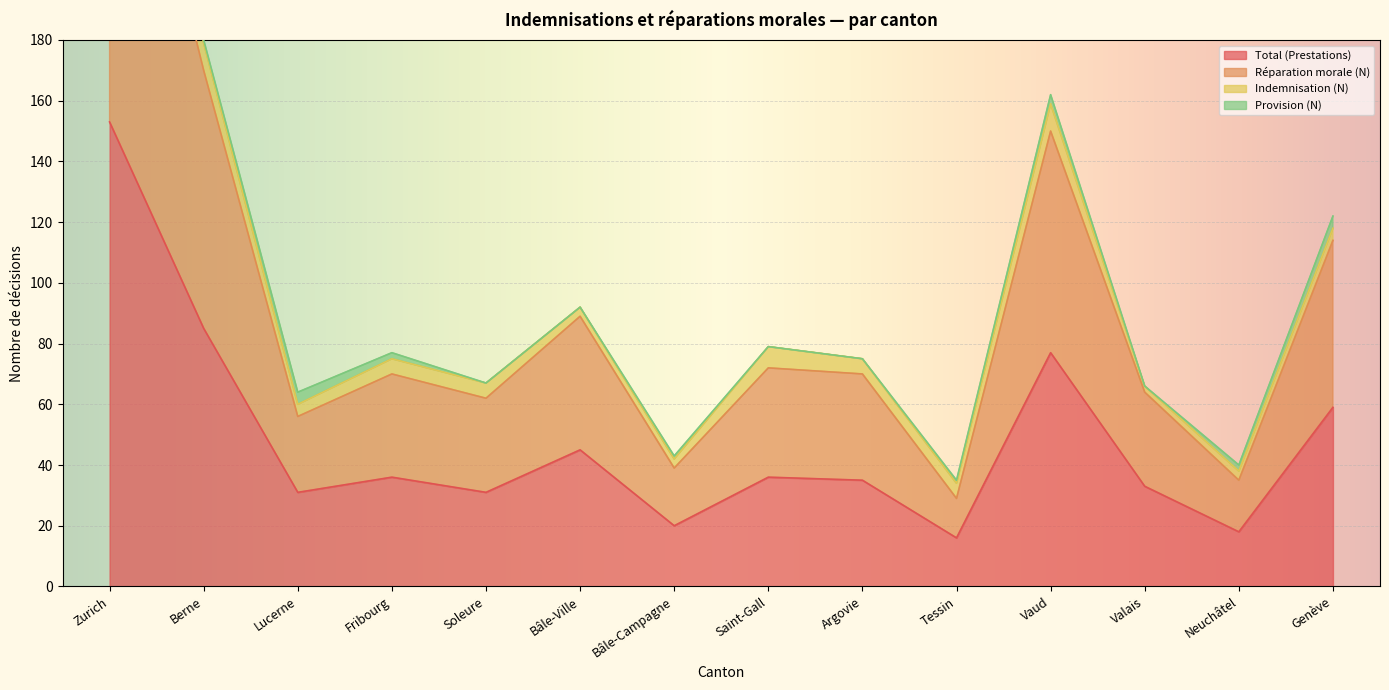

Is it true that Total (Prestations) equals 9 at Neuchâtel?

False